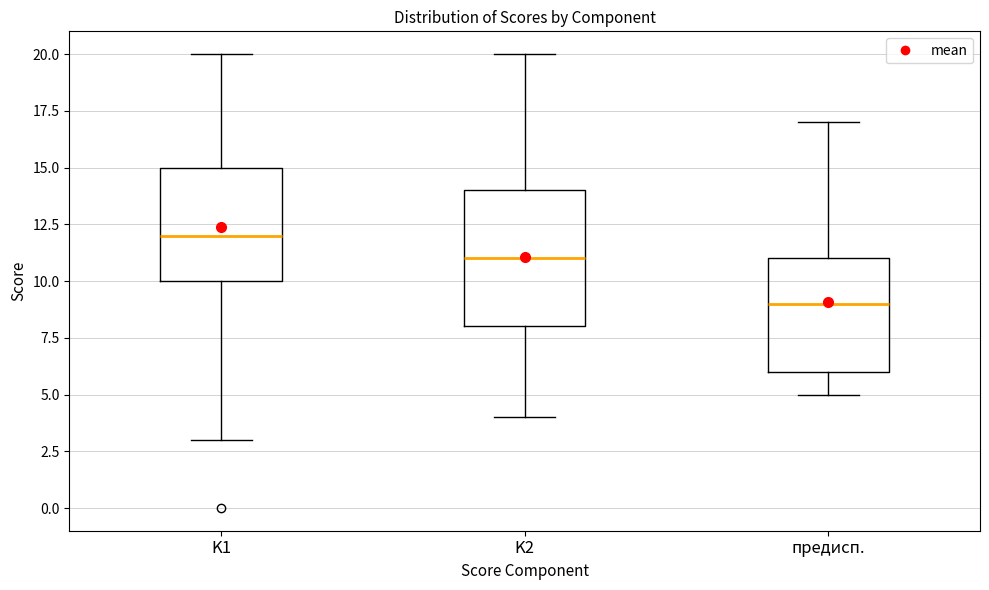

Reading left to right, transcribe this box plot: for each box, give where its median line is, the range the box spans, and where its two whiskers end, as read against the y-axis. The values are not printed on the chart, so give them approximately, as read against the axis.

K1: median 12, box 10 to 15, whiskers 3 to 20
K2: median 11, box 8 to 14, whiskers 4 to 20
предисп.: median 9, box 6 to 11, whiskers 5 to 17